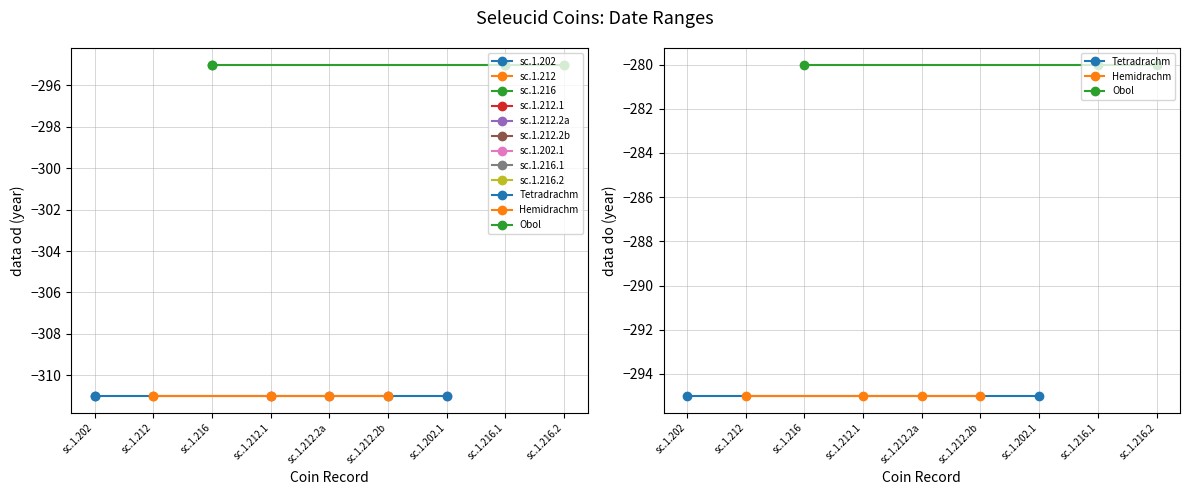

What is the label of the 2nd point from the left?

sc.1.212